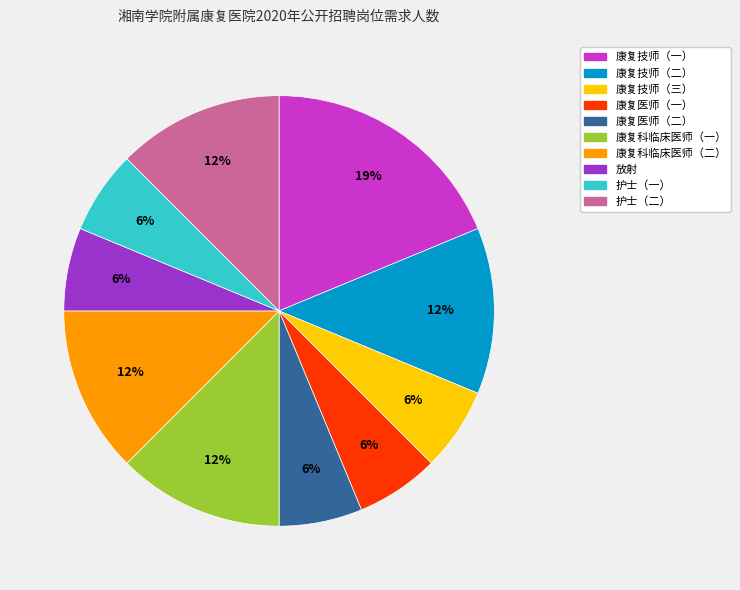

Do 康复技师（二） and 康复医师（一） together represent more than half of the pie?

No